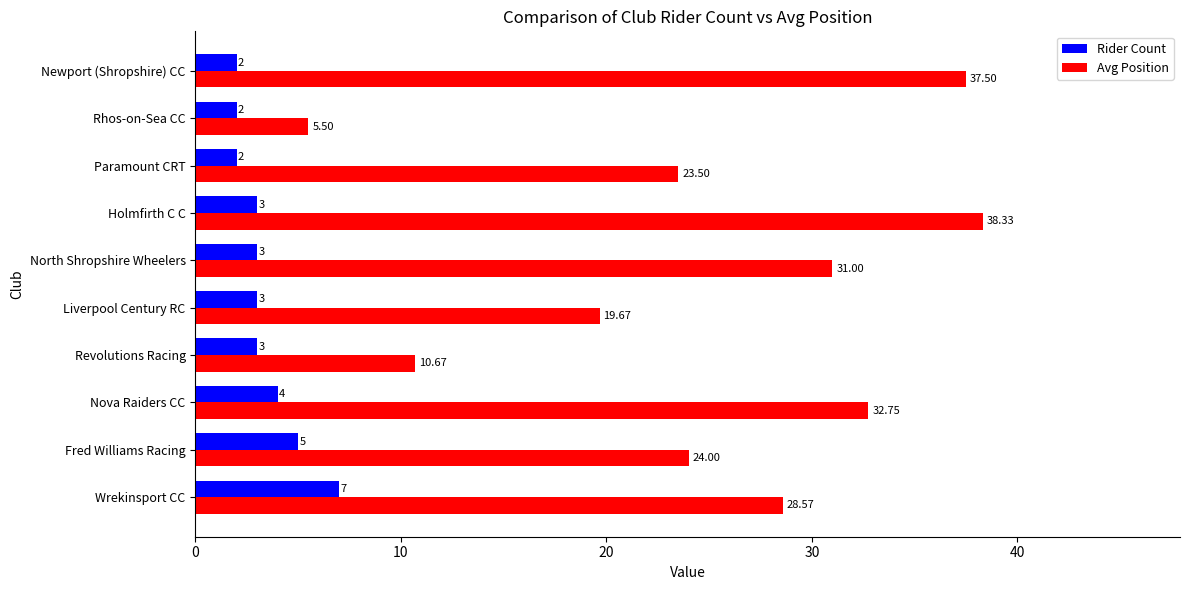

What is the smallest value displayed?

2.0